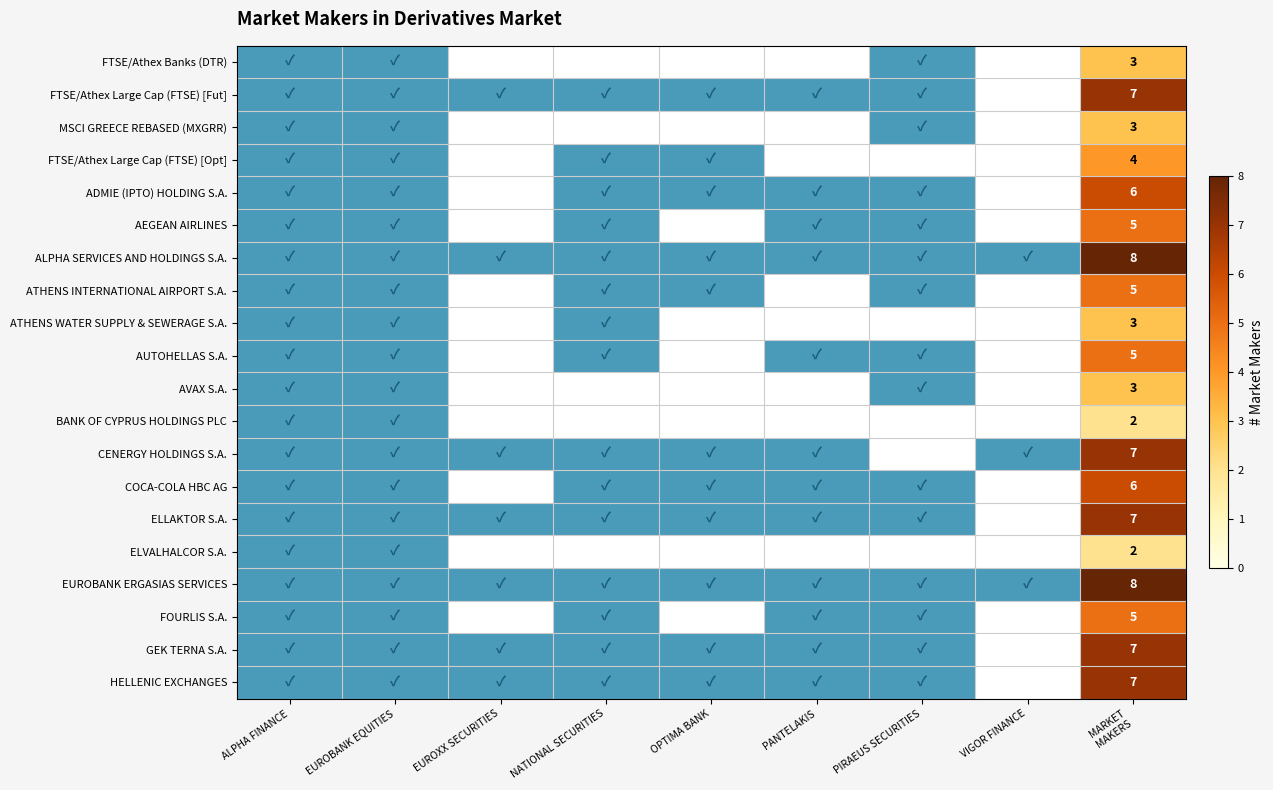

Is the value of ALPHA SERVICES AND HOLDINGS S.A. at NATIONAL SECURITIES greater than the value of HELLENIC EXCHANGES at PIRAEUS SECURITIES?

No